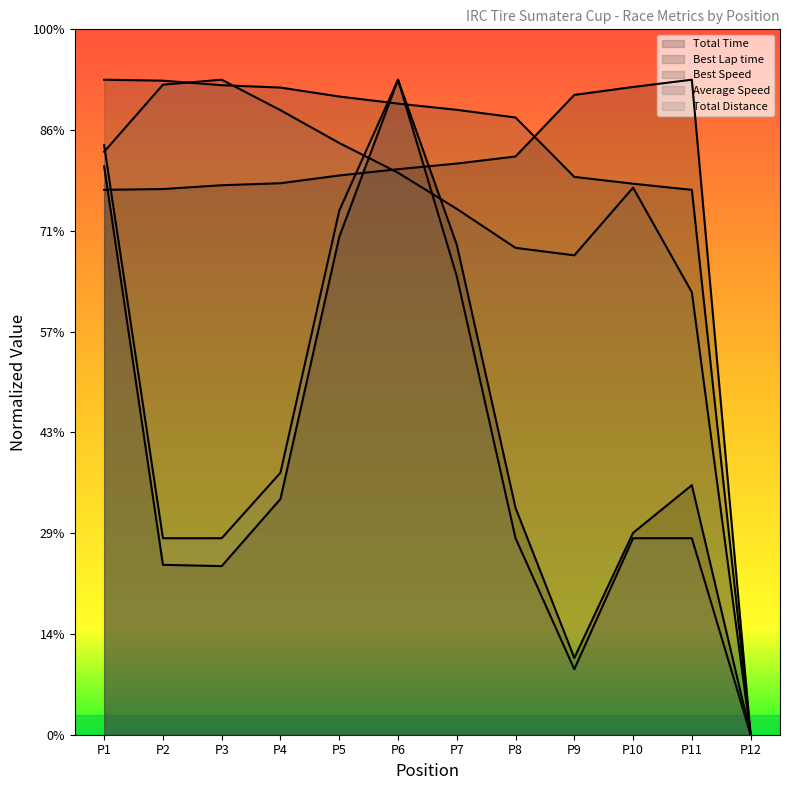

How many intersections are there between Average Speed and Best Lap time?

1